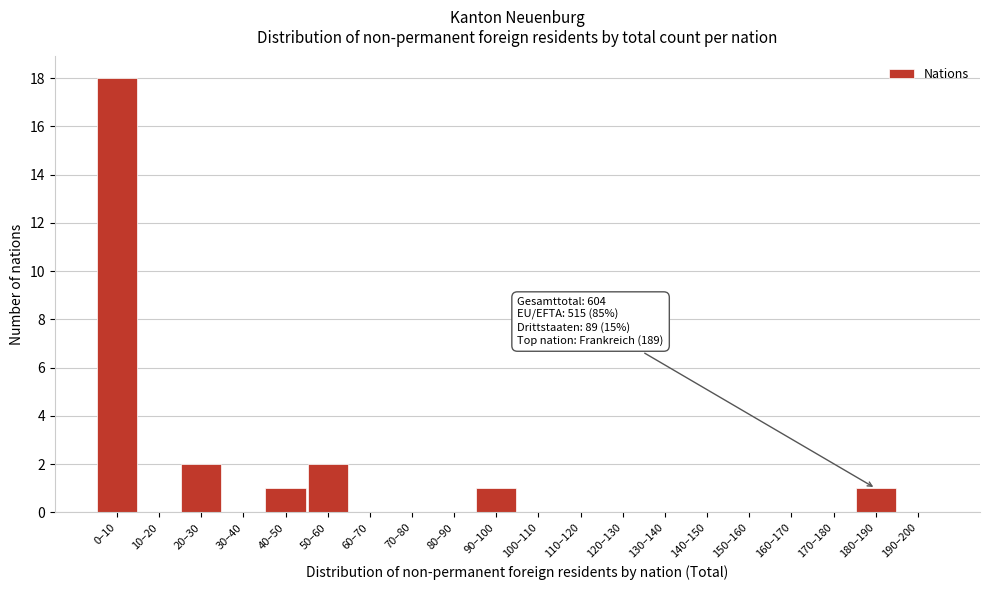

Reading left to right, list all the values displayed in this chart.

0–10=18	10–20=0	20–30=2	30–40=0	40–50=1	50–60=2	60–70=0	70–80=0	80–90=0	90–100=1	100–110=0	110–120=0	120–130=0	130–140=0	140–150=0	150–160=0	160–170=0	170–180=0	180–190=1	190–200=0